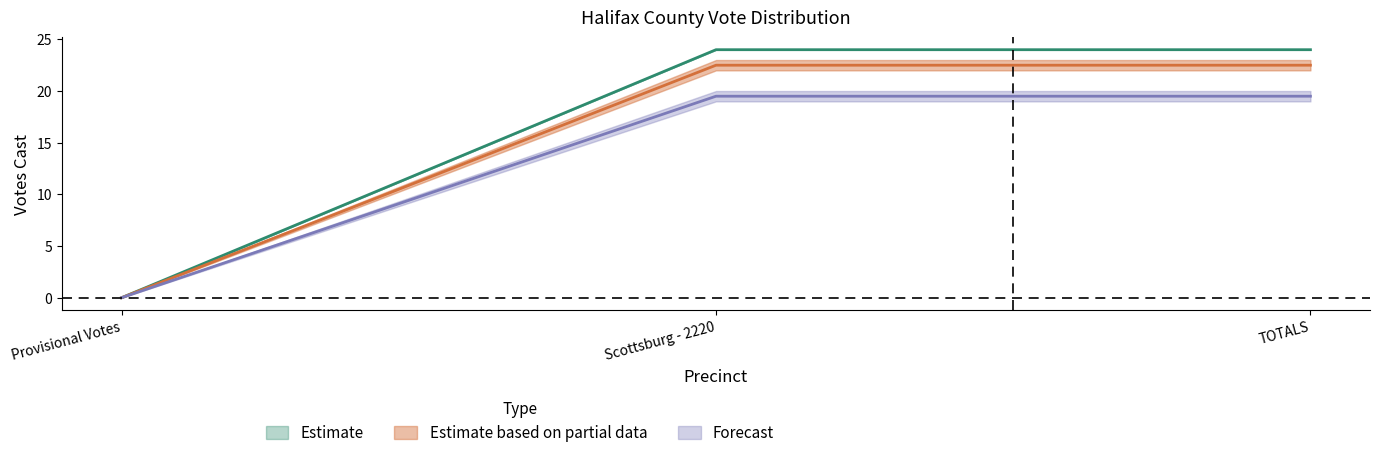

Reading left to right, list all the values displayed in this chart.

Robert D. Elliott: 0.0	24.0	24.0
Russell Ivan Puckett, Jr: 0.0	22.5	22.5
James Edward Stoner, Sr: 0.0	19.5	19.5